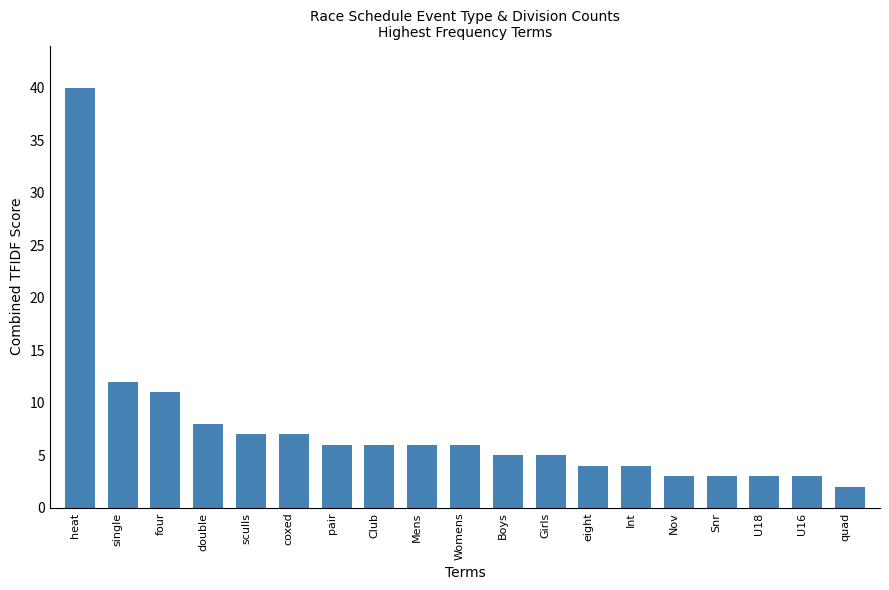

What is the average value?

7